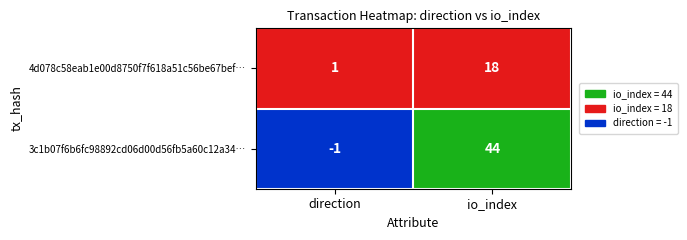

The value of 4d078c58eab1e00d8750f7f618a51c56be67bef at direction is 1. True or false?

True